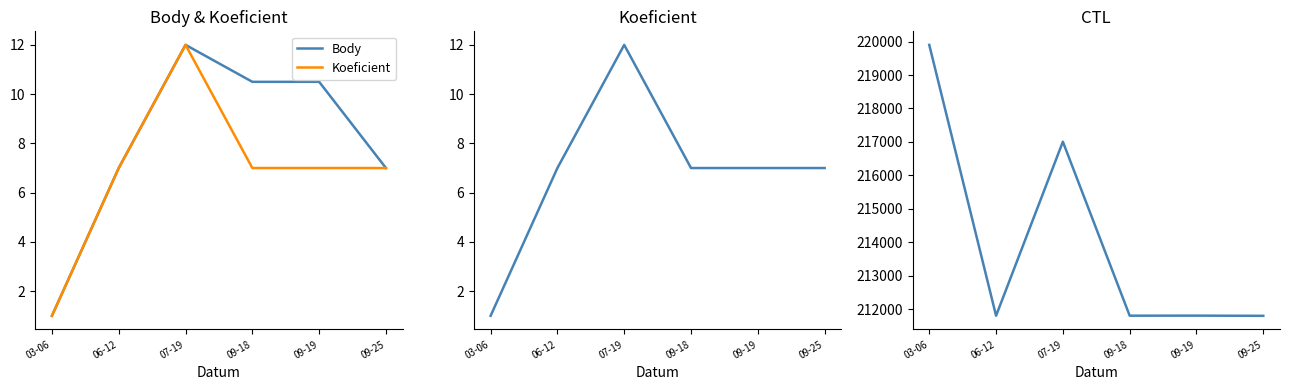

The value of Body at 06-12 is 7.0. True or false?

True